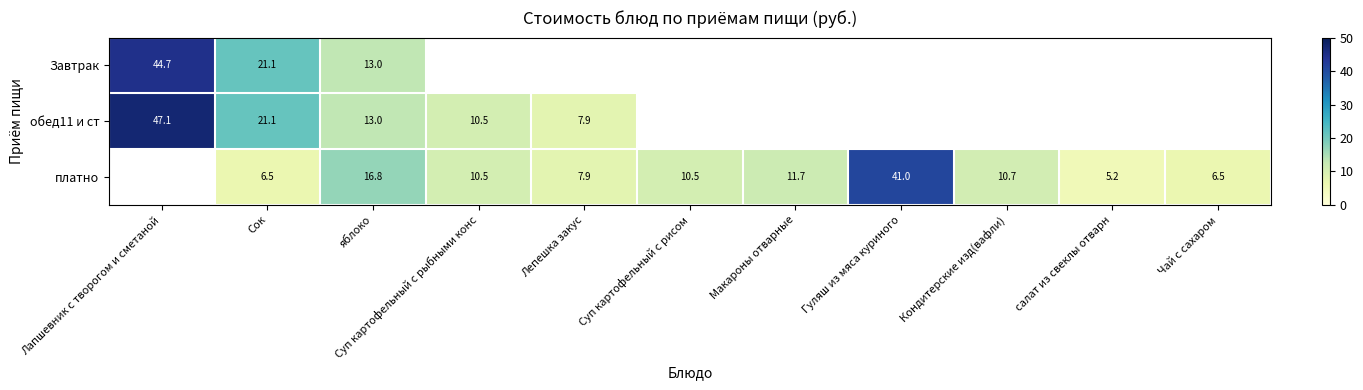

What is the total value across all series at яблоко?

42.8